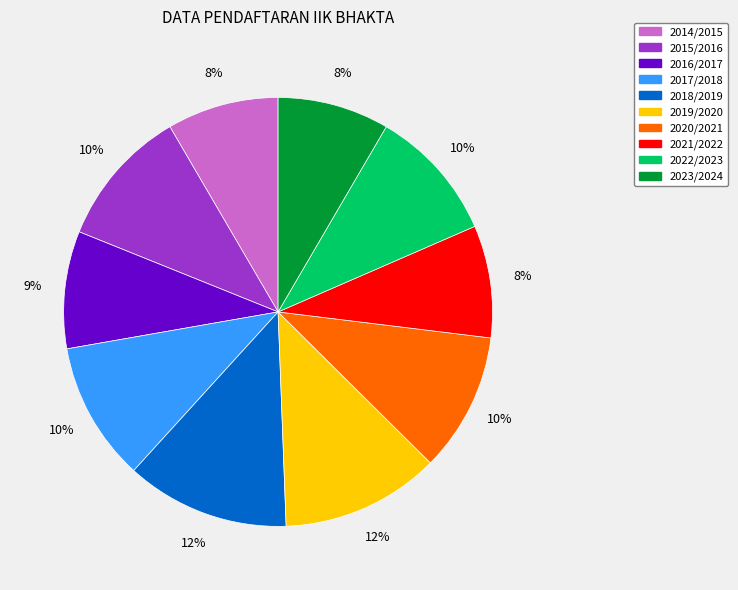

Is 2022/2023 the majority of the pie?

No